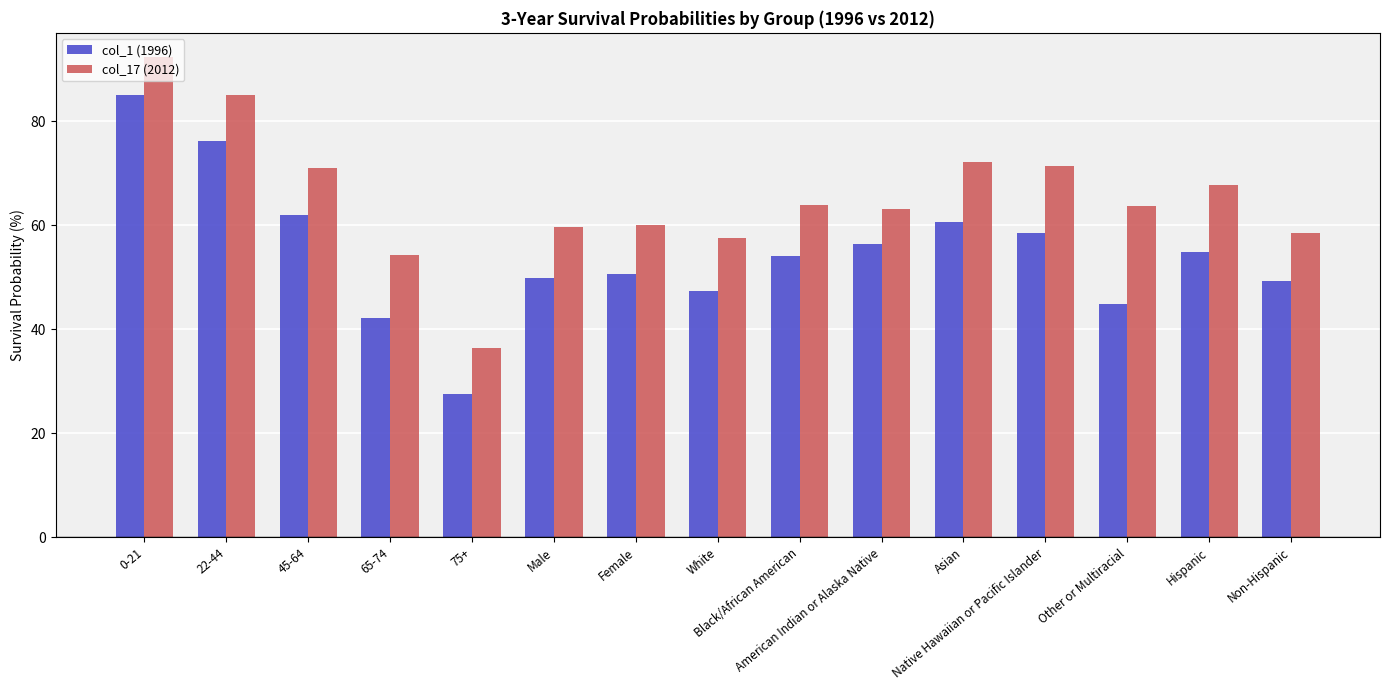

Which series has the largest range (max minus min)?

col_1 (1996)